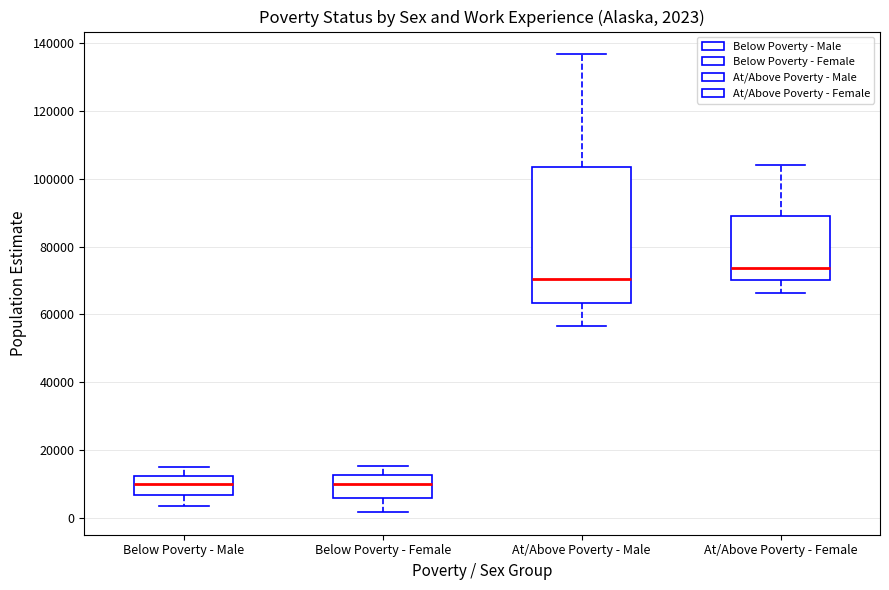

Comparing the boxes themselves (not the whiskers), which one is the tallest?

At/Above Poverty - Male